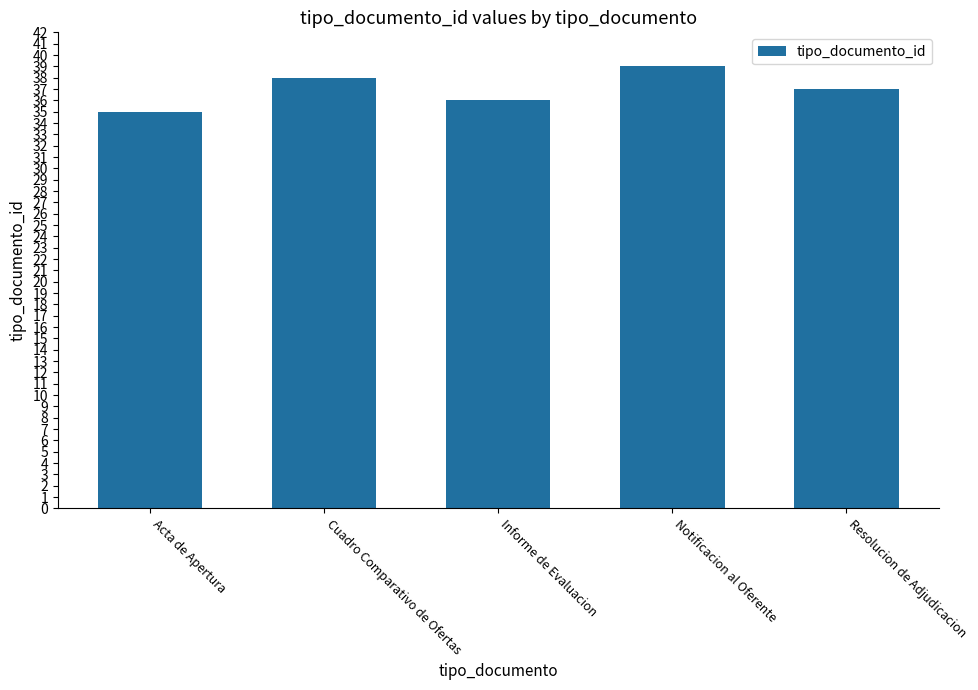

What is the change in value from Cuadro Comparativo de Ofertas to Resolucion de Adjudicacion?

-1